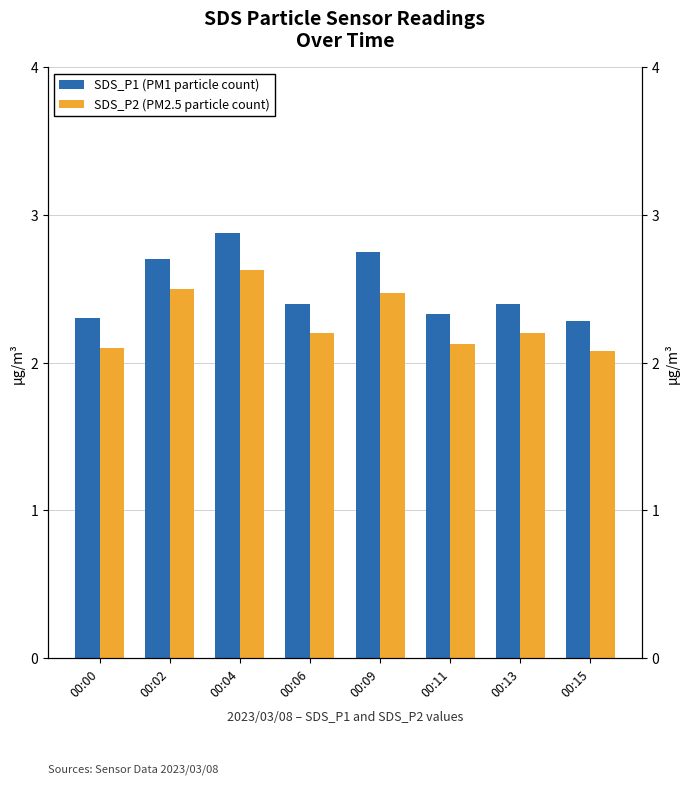

List the series in order of their overall mean, lowest first.

SDS_P2 (PM2.5 particle count), SDS_P1 (PM1 particle count)